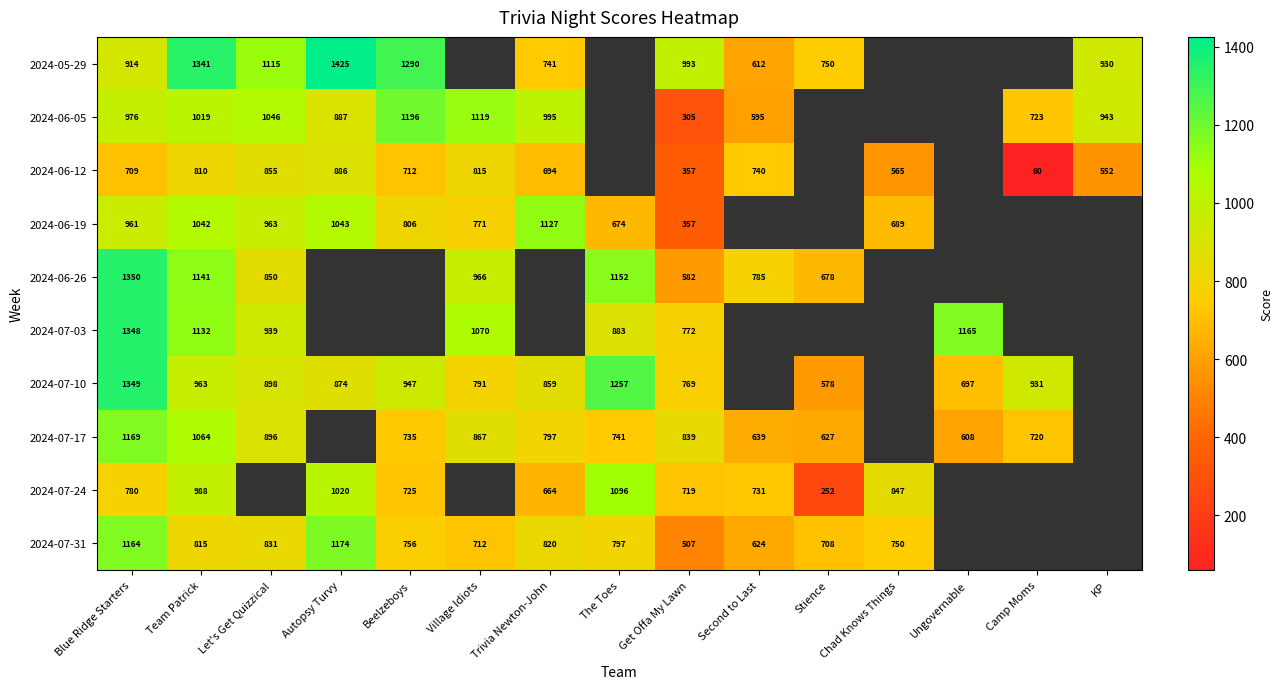

The value of 2024-07-17 at Let's Get Quizzical is 1287. True or false?

False